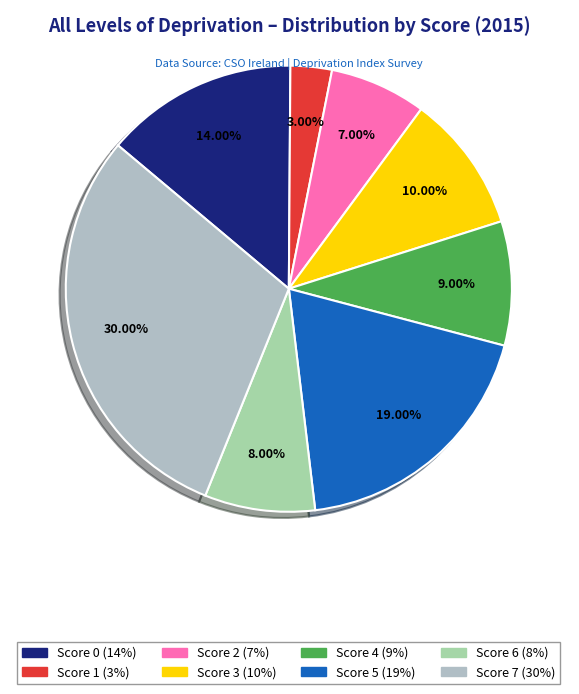

How many segments does this pie chart have?

8